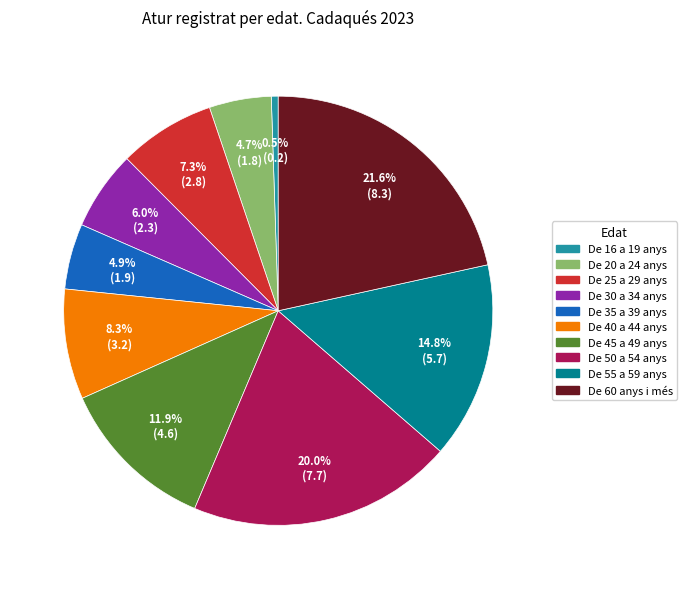

To the nearest percent, what is the difference between the largest and smallest slice percentages?

21%